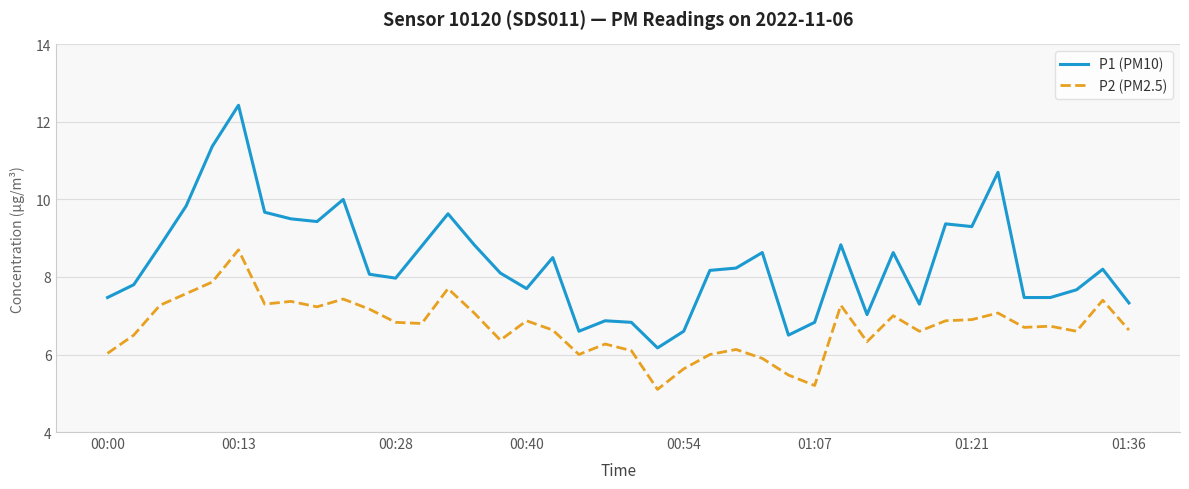

What is the difference between the maximum and minimum values in the P2 (PM2.5) series?

3.6